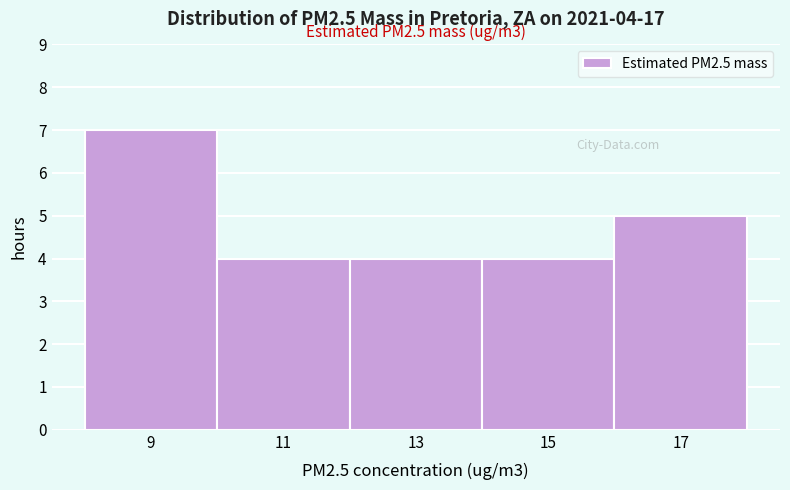

Reading left to right, transcribe all the data shown in this chart.

7	4	4	4	5